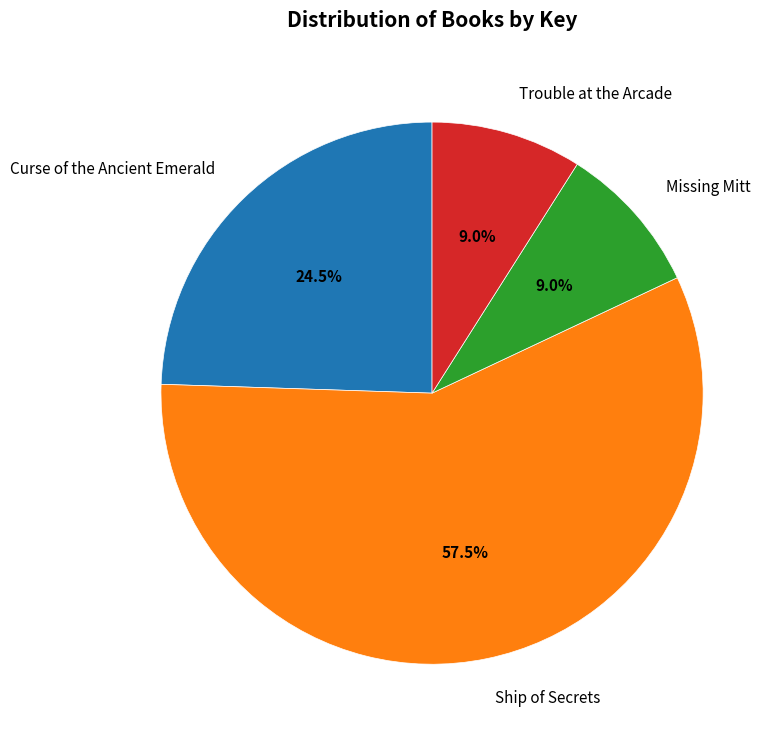

Count the number of slices in the pie.

4